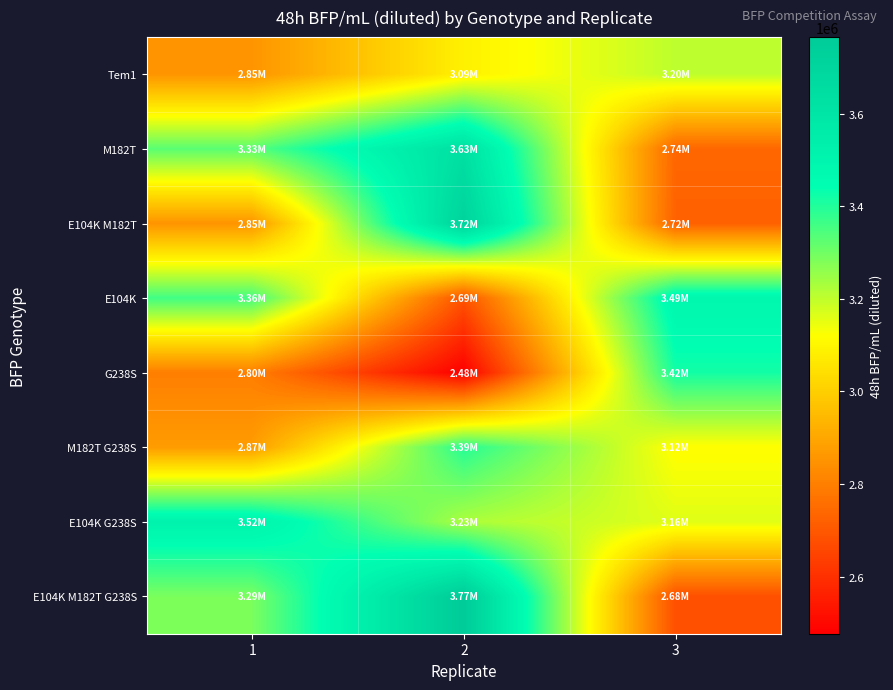

List the series in order of their peak value, lowest first.

Tem1, M182T G238S, G238S, E104K, E104K G238S, M182T, E104K M182T, E104K M182T G238S